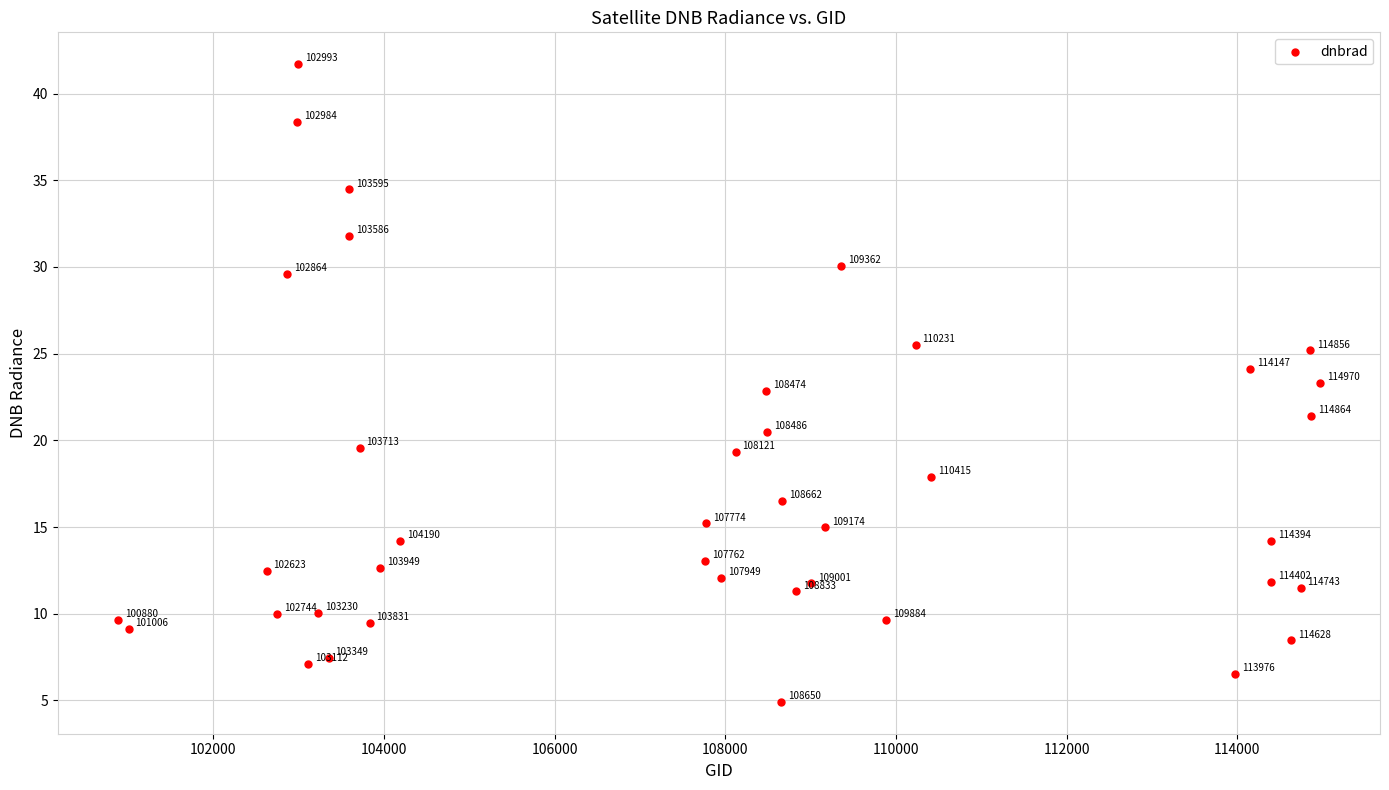

What is the range of X values (max minus min)?

14090.0